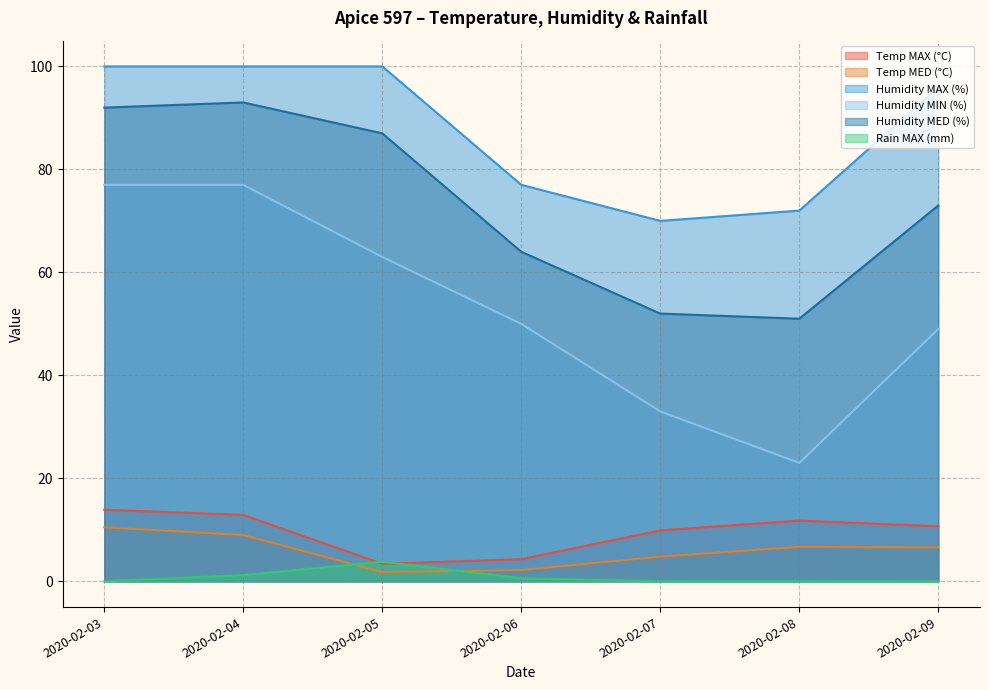

At which category is the sum across all series the highest?

2020-02-03